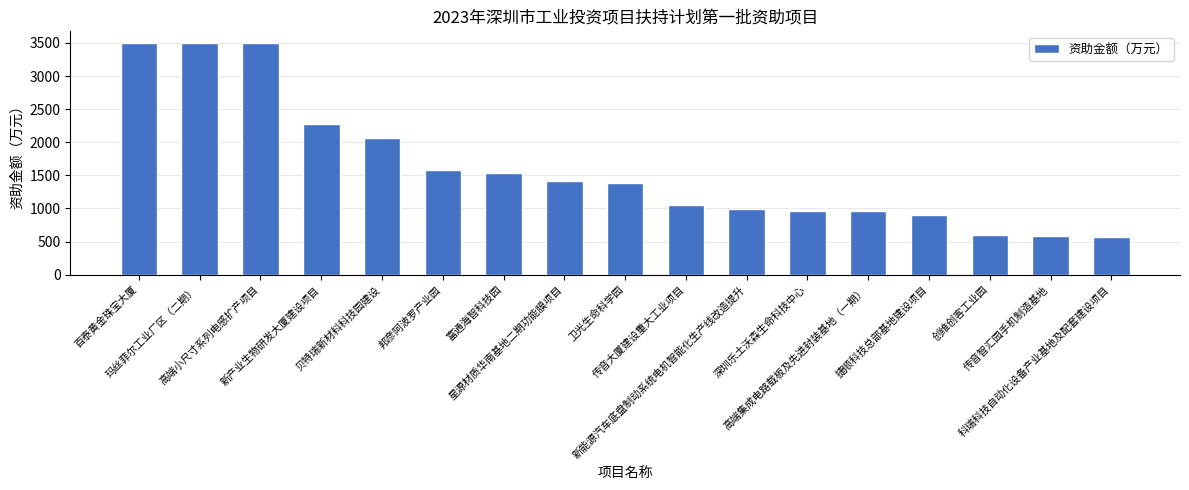

What is the minimum value shown in the chart?

570